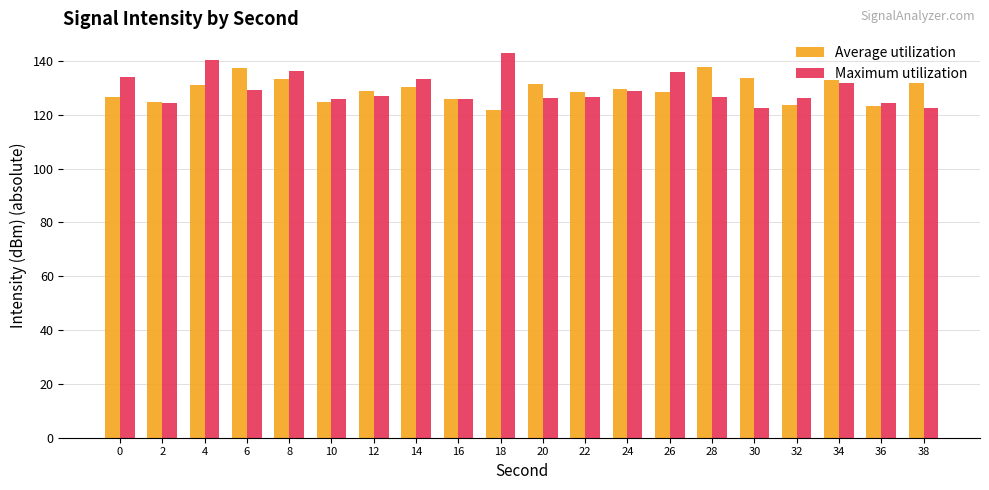

At 28, list the series in order from smallest to largest.

Maximum utilization, Average utilization